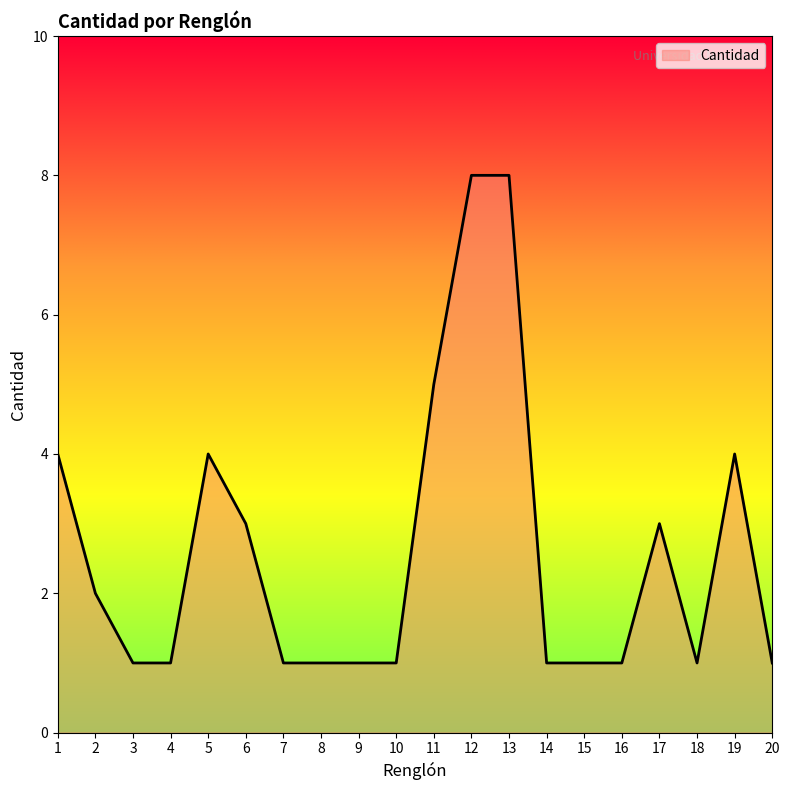

Between 14 and 6, which is larger?

6